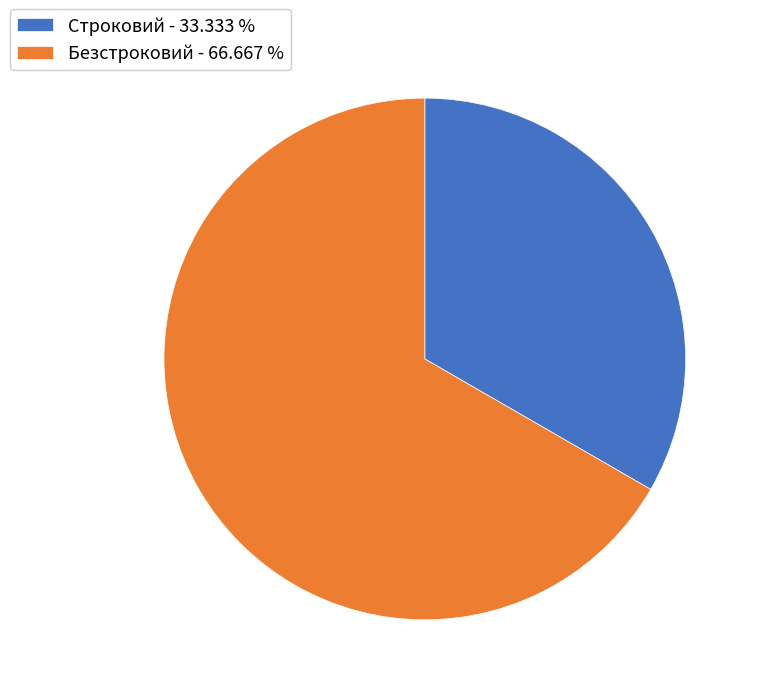

Combined, do Безстроковий - 66.667 % and Строковий - 33.333 % account for over 50%?

Yes